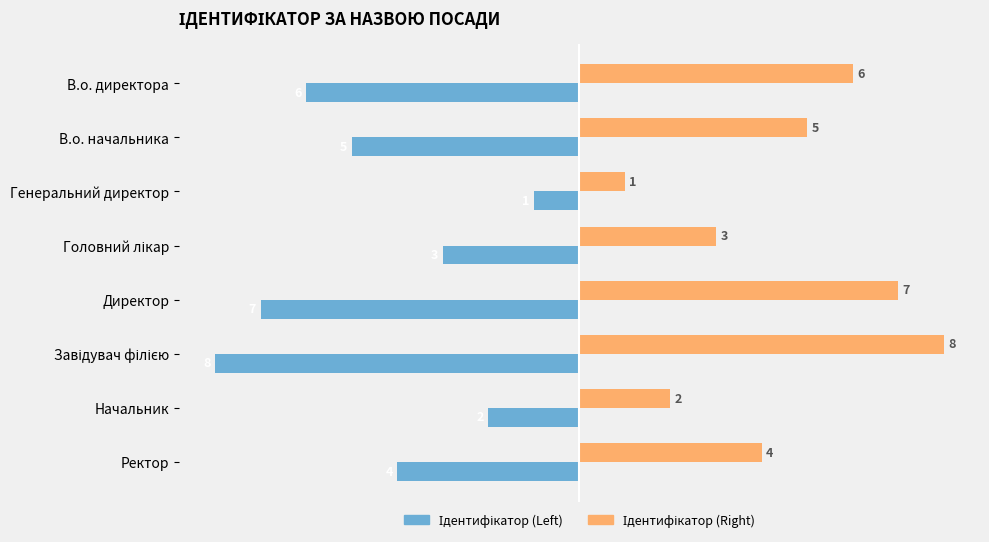

What is the difference between the highest and lowest values at Начальник?

4